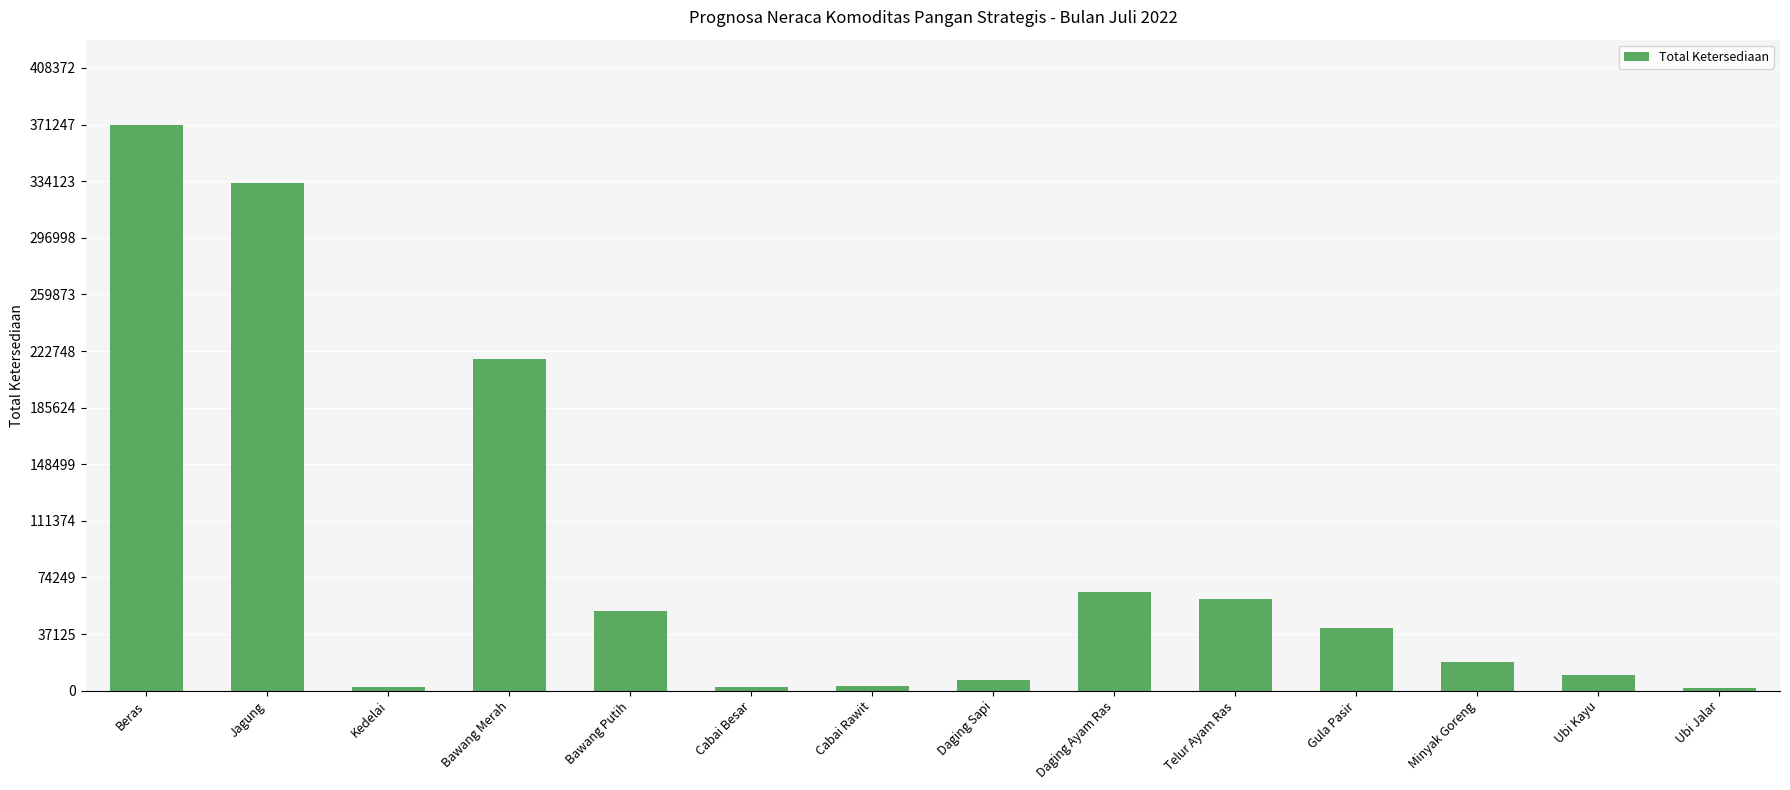

How many bars are there in total?

14